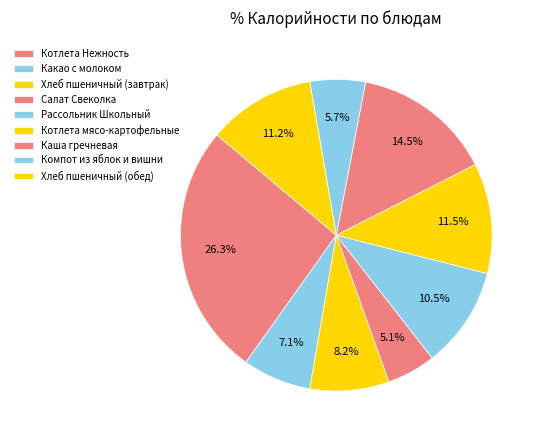

How many slices are in this pie chart?

9